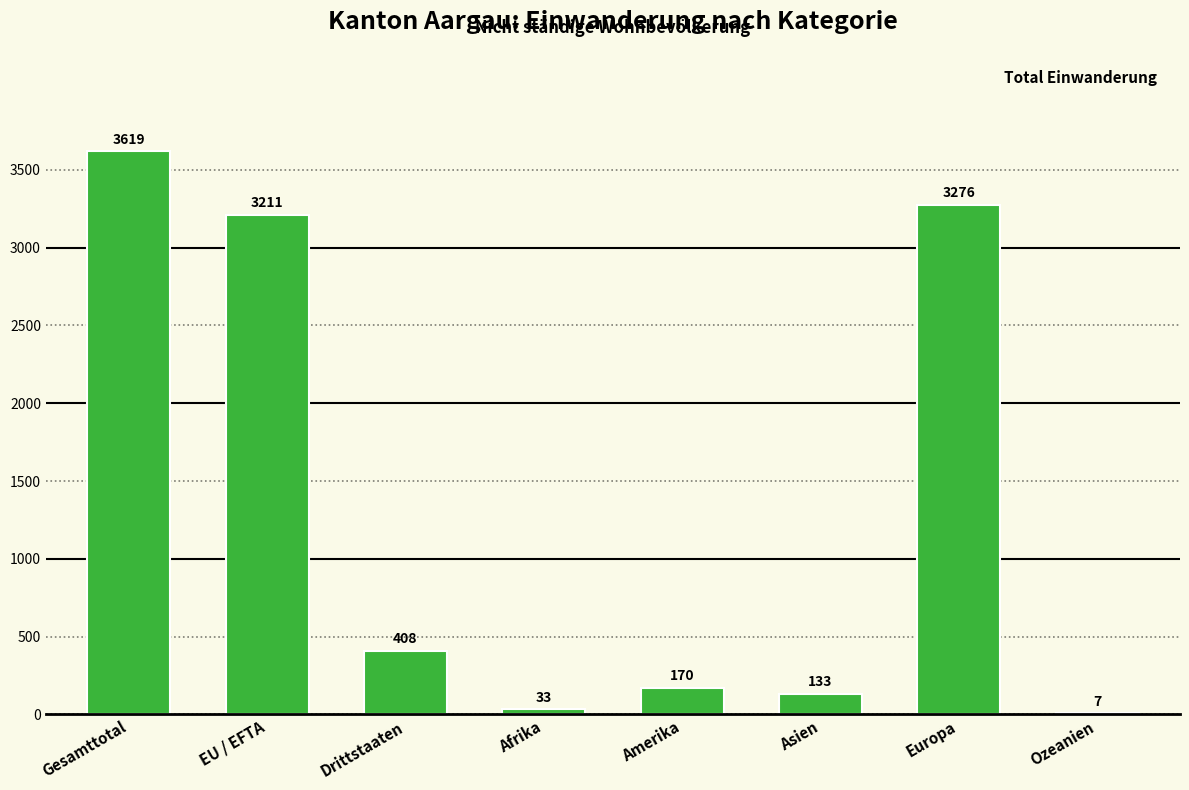

What is the sum of all values?

10857